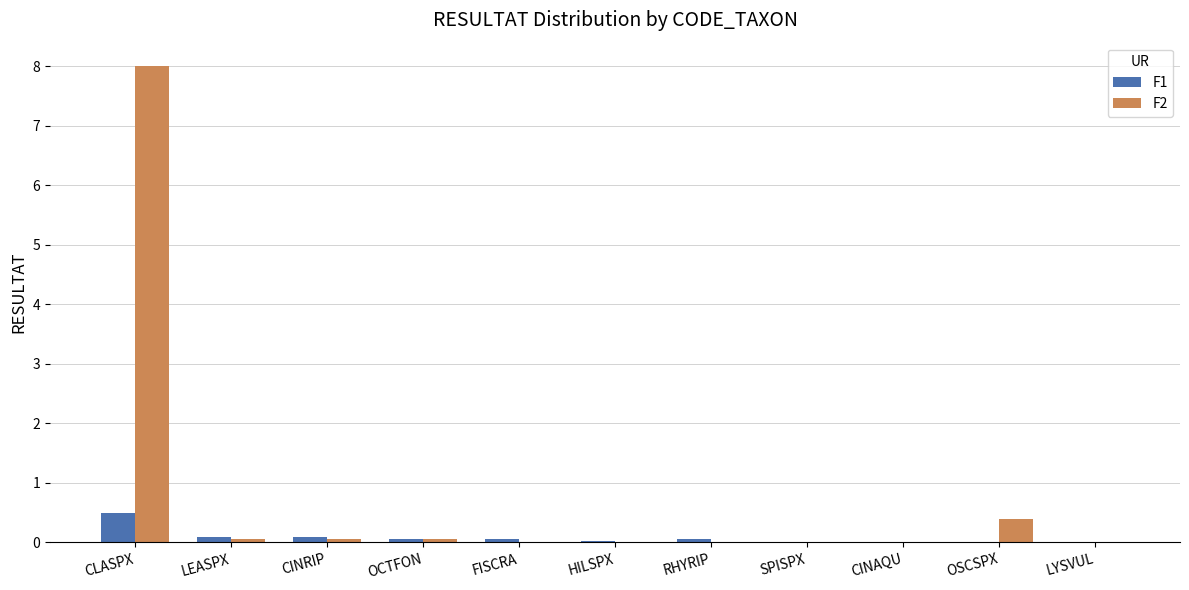

Where is F2 nearest to the value 4?

OSCSPX